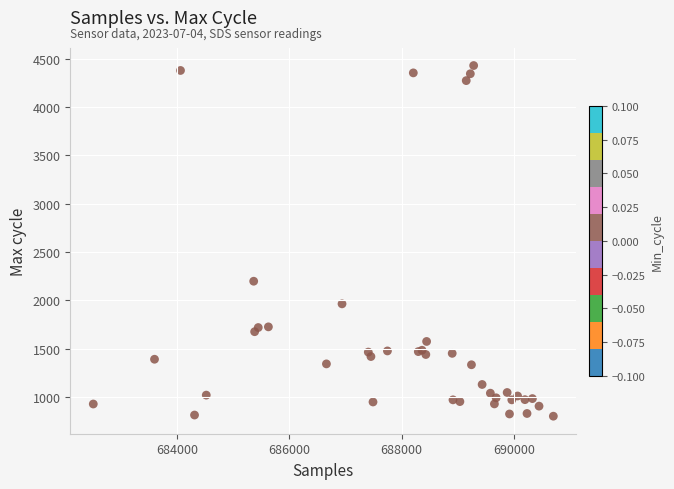

What Y value in the scatter plot is closest to 2614?

2197